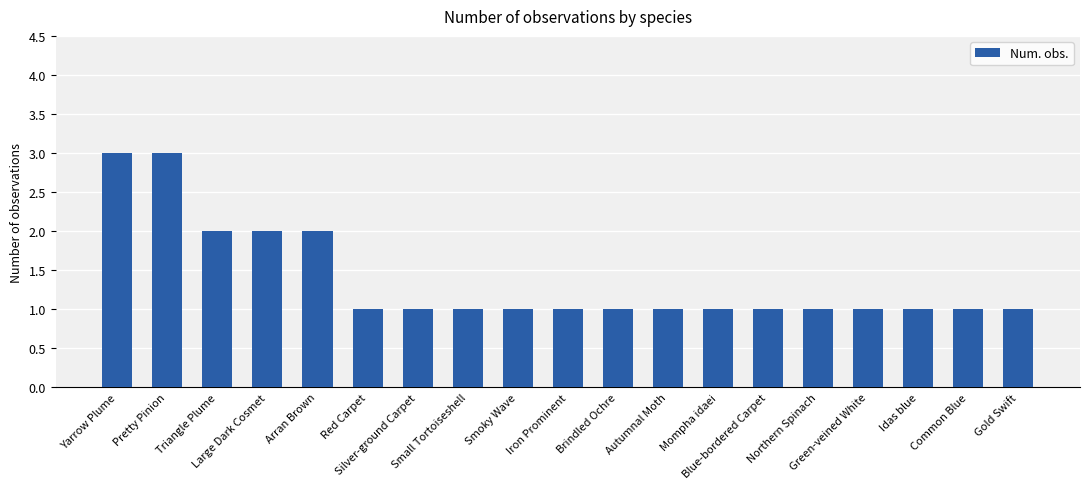

Reading right to left, transcribe all the data shown in this chart.

Gold Swift=1	Common Blue=1	Idas blue=1	Green-veined White=1	Northern Spinach=1	Blue-bordered Carpet=1	Mompha idaei=1	Autumnal Moth=1	Brindled Ochre=1	Iron Prominent=1	Smoky Wave=1	Small Tortoiseshell=1	Silver-ground Carpet=1	Red Carpet=1	Arran Brown=2	Large Dark Cosmet=2	Triangle Plume=2	Pretty Pinion=3	Yarrow Plume=3